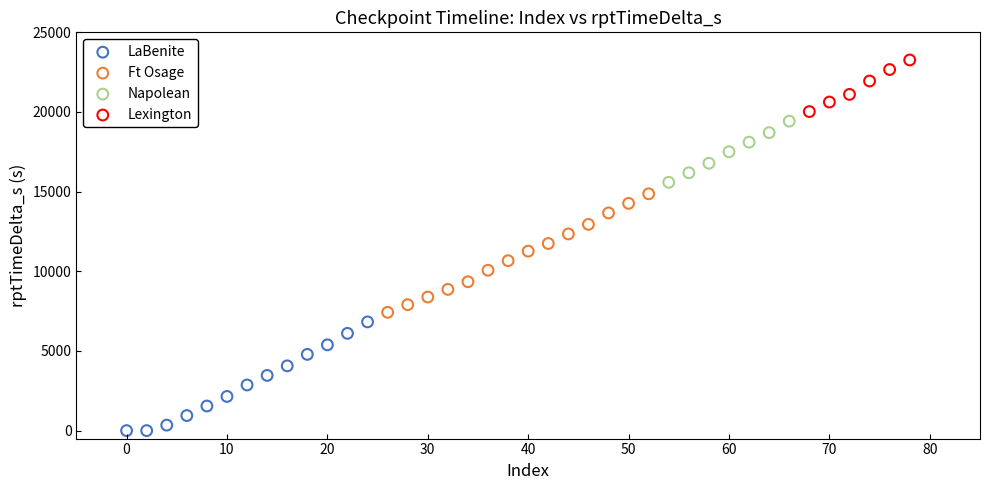

Which series reaches the minimum Y coordinate?

LaBenite